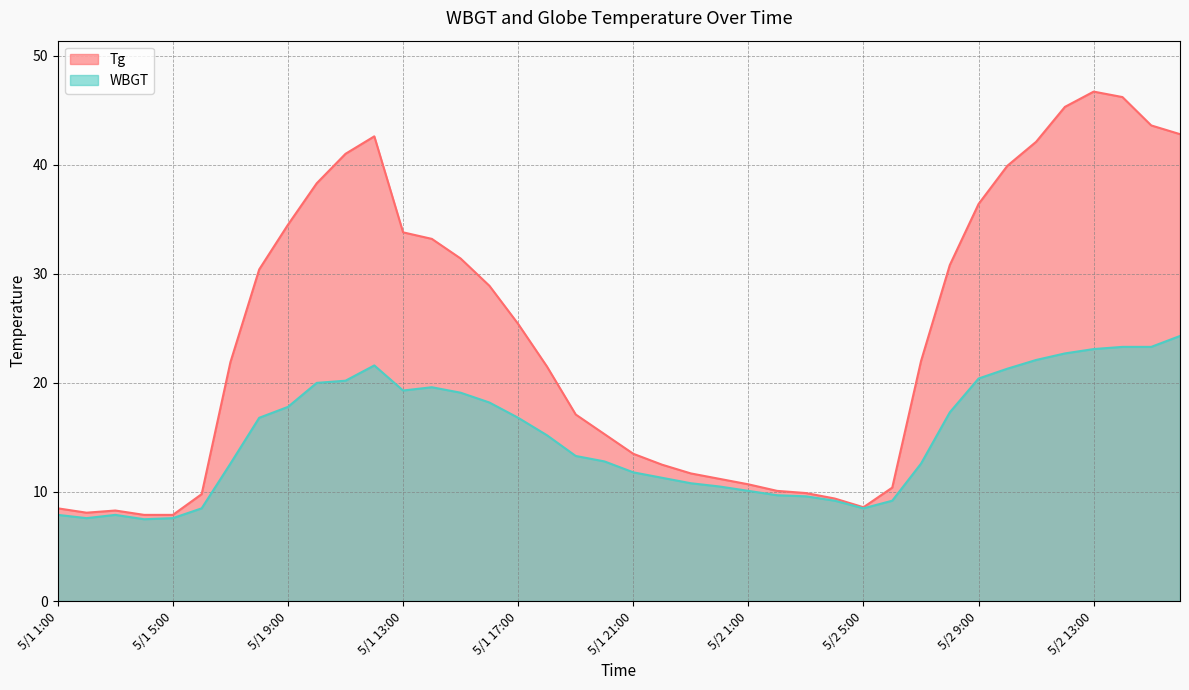

What are all the series names shown in the legend?

Tg, WBGT